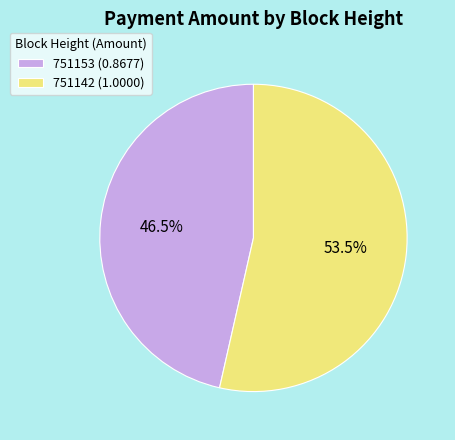

Does 751142 represent more than half of the total?

Yes